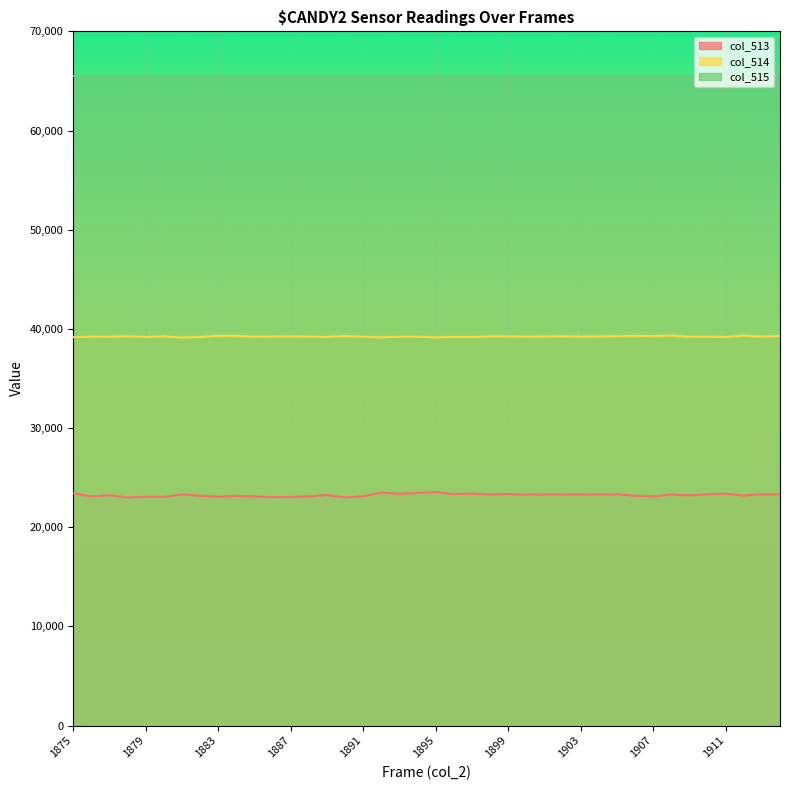

True or false: col_514 and col_513 intersect in this chart.

False